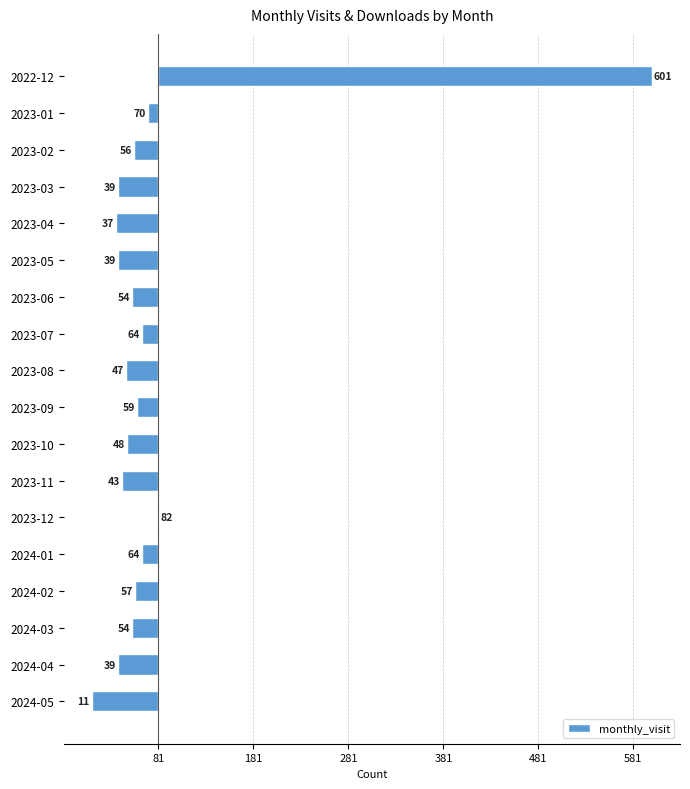

Are the bars horizontal?

Yes